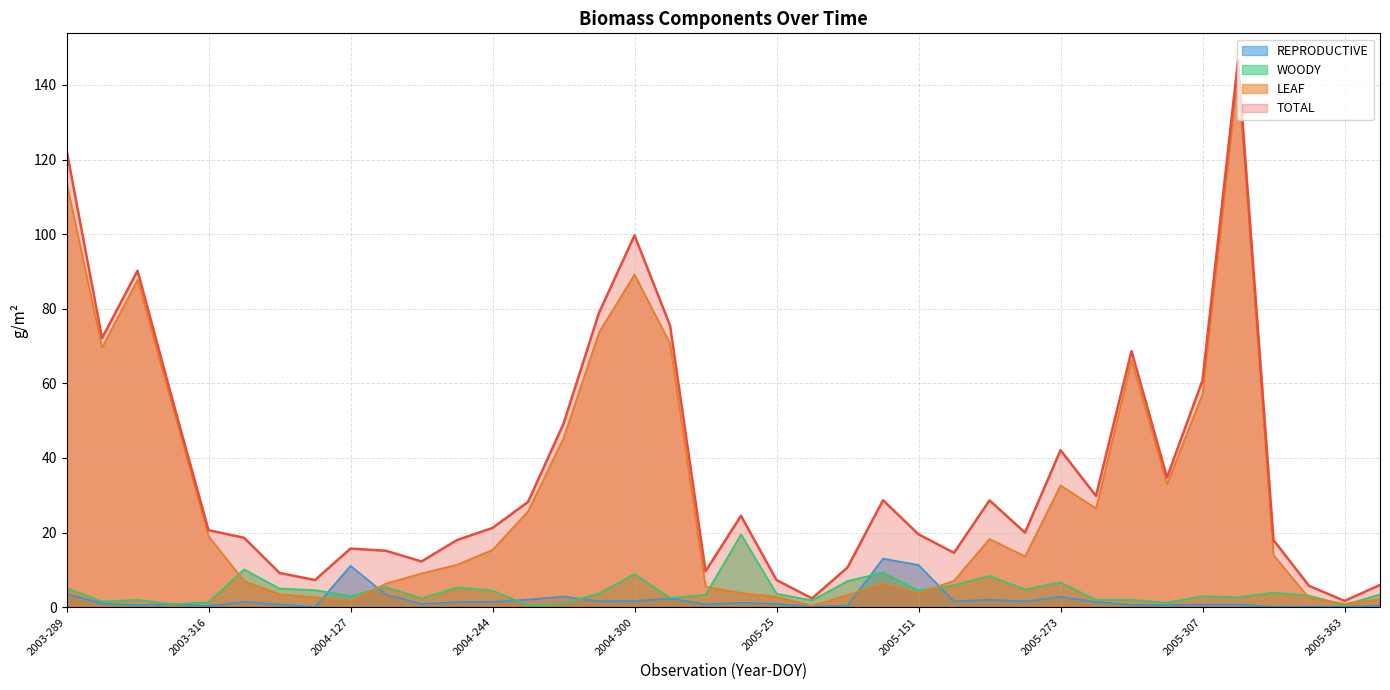

What position from the right is 2004-62?

32